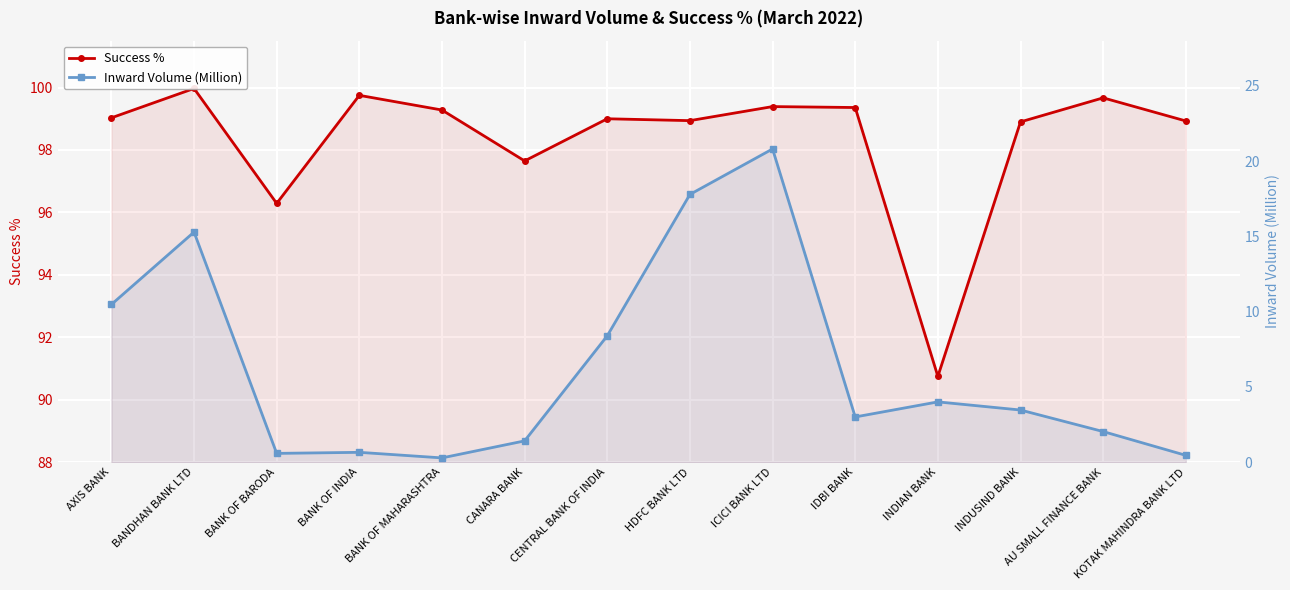

How many values in the Inward Volume (Million) series exceed 3?

8